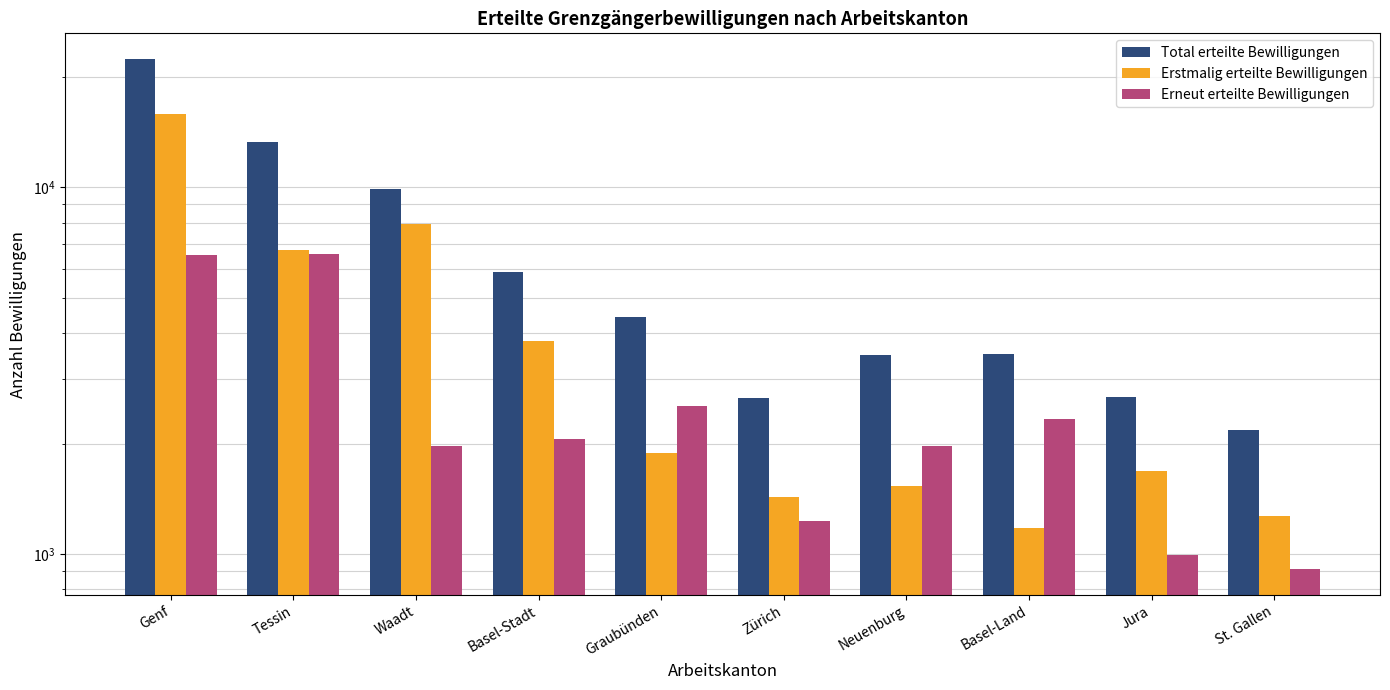

Count the number of categories in the chart.

10